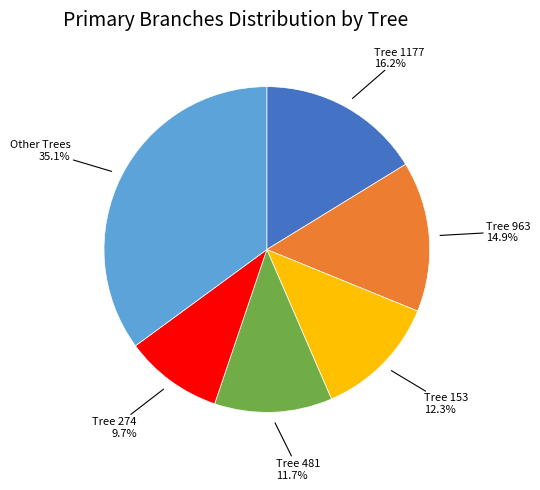

Does any single category account for the majority?

No